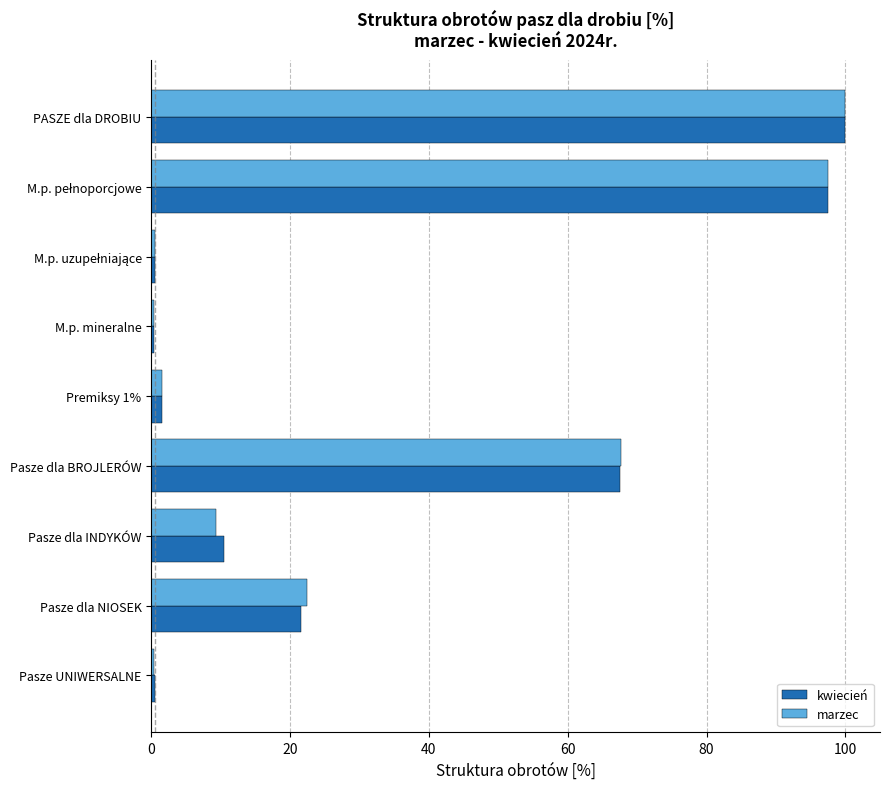

The value of marzec at PASZE dla DROBIU is 100.0. True or false?

True